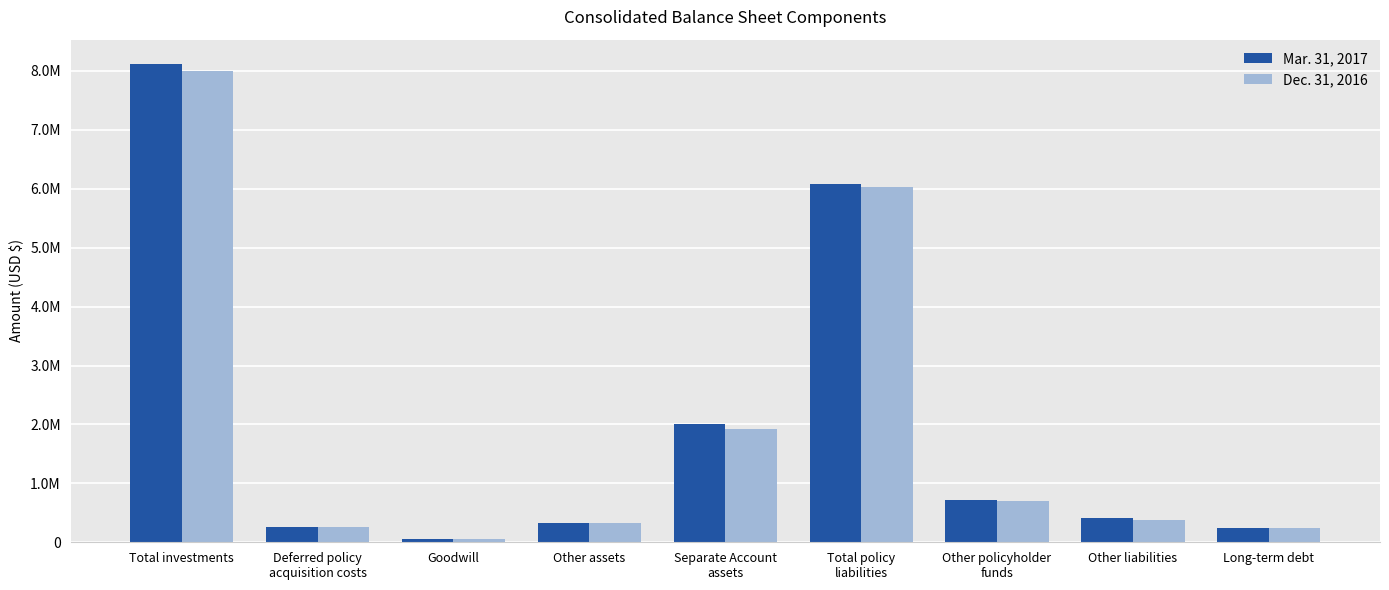

What is the total value across all series at Deferred policy
acquisition costs?

533192